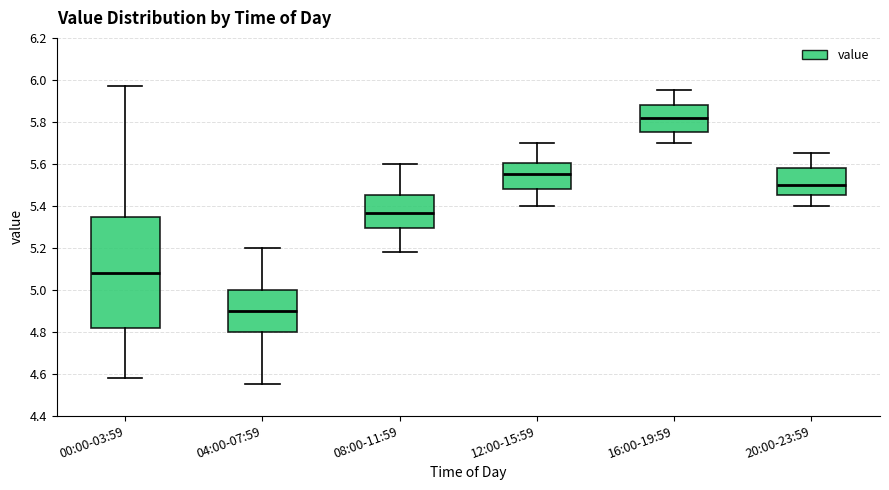

Where does the lower whisker of the box for 04:00-07:59 end on the y-axis? The values are not printed on the chart, so give them approximately, as read against the axis.

4.56